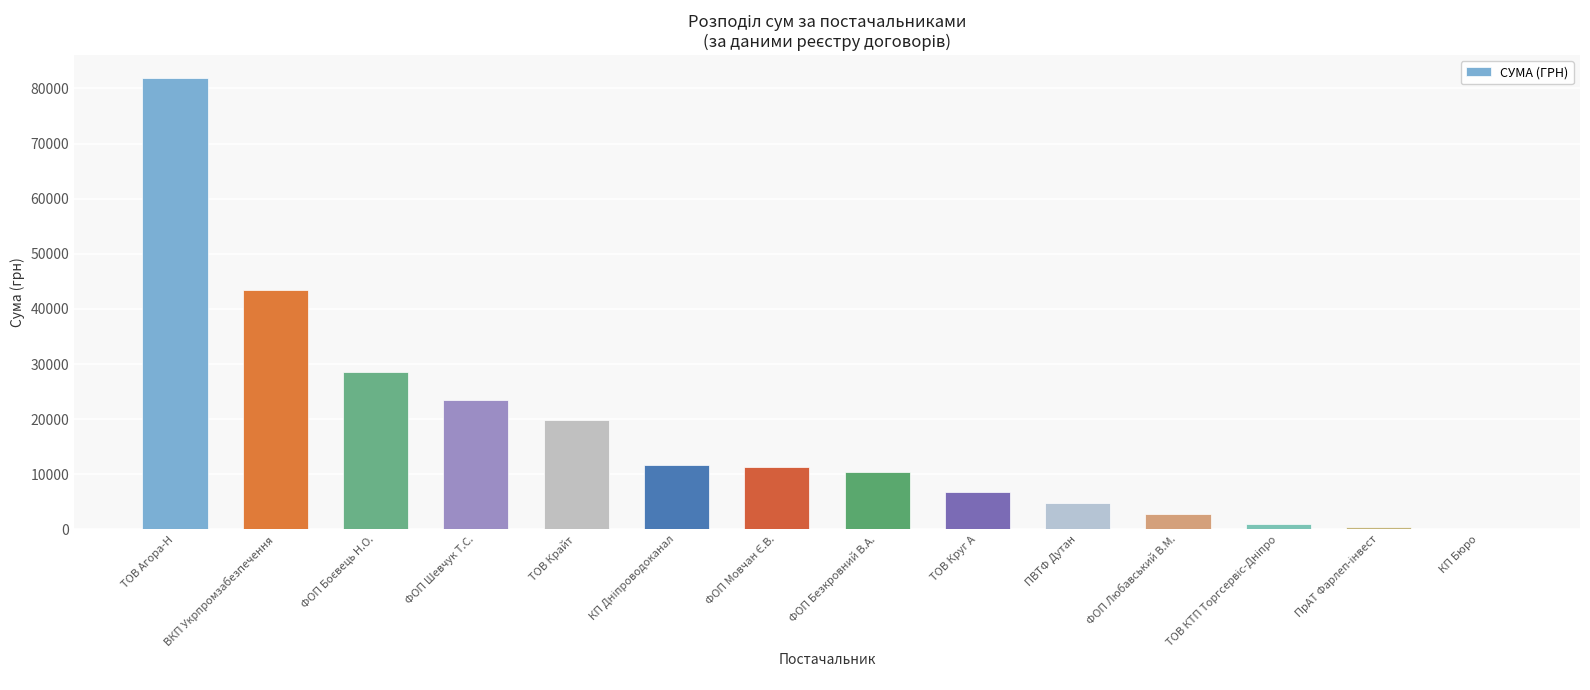

What is the sum of all values?

246415.5